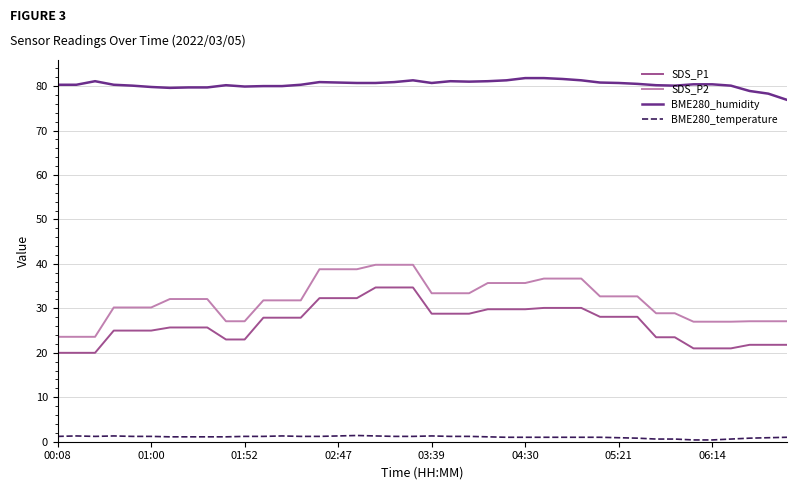

What is the greatest value displayed?

81.8